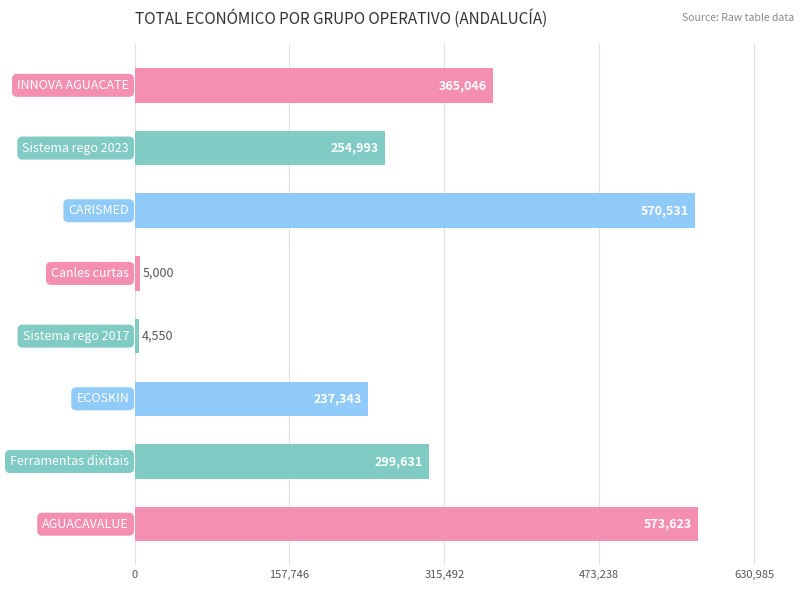

What is the sum of all values?

2310717